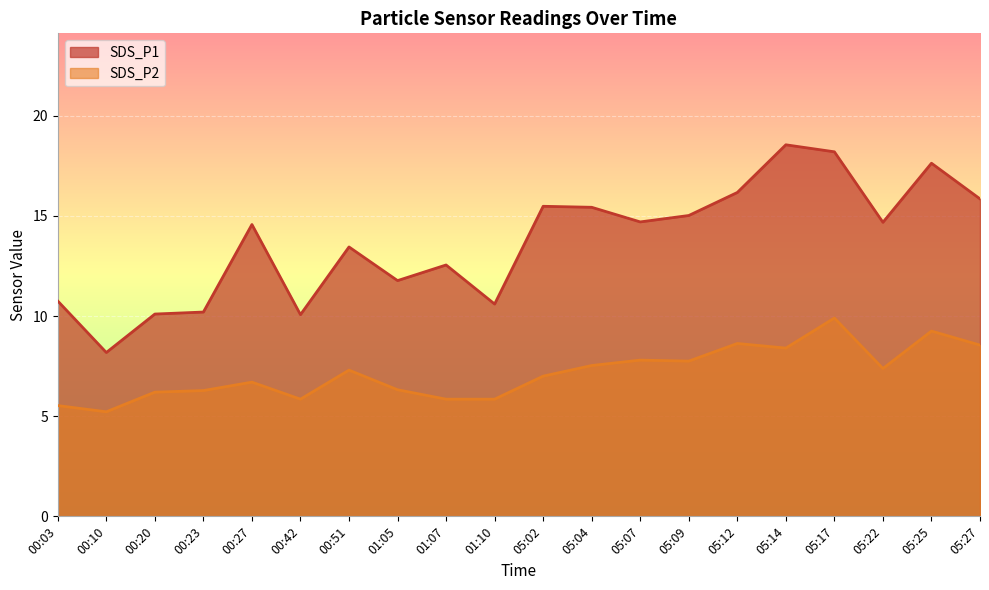

What is the maximum value shown in the chart?

18.6